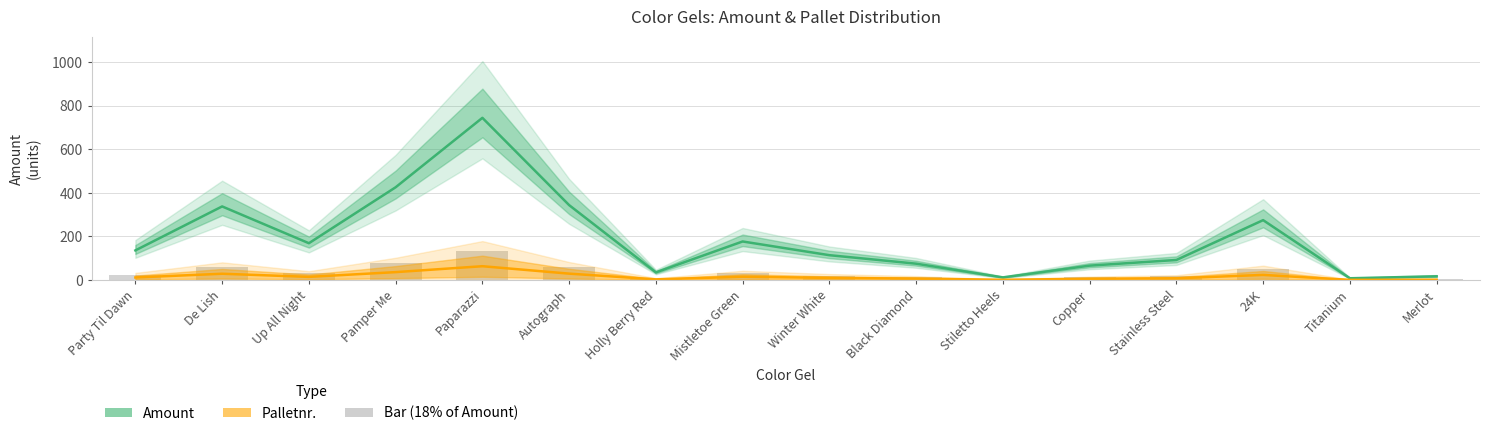

What position from the right is Merlot?

1